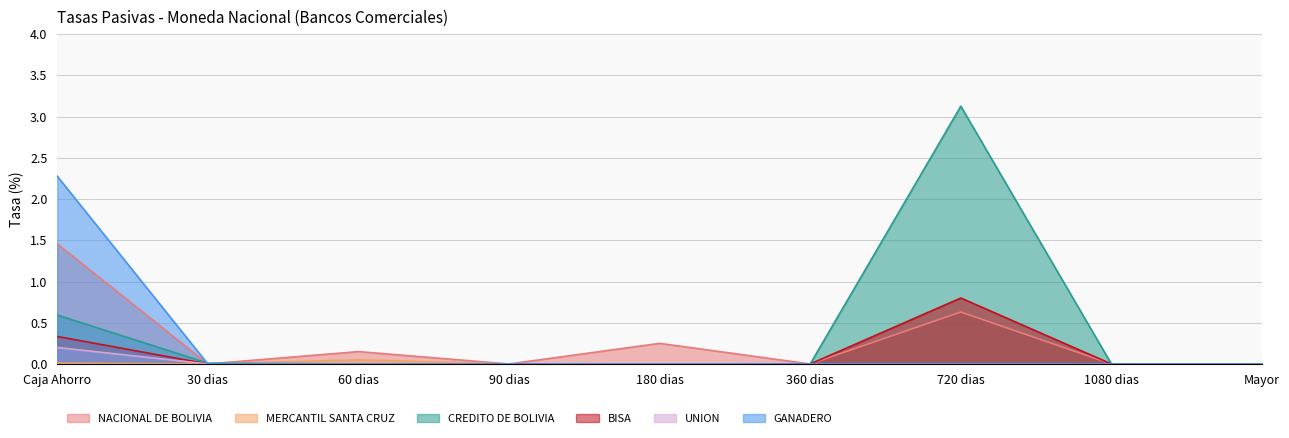

True or false: GANADERO has a value of -0.1 at 180 dias.

False